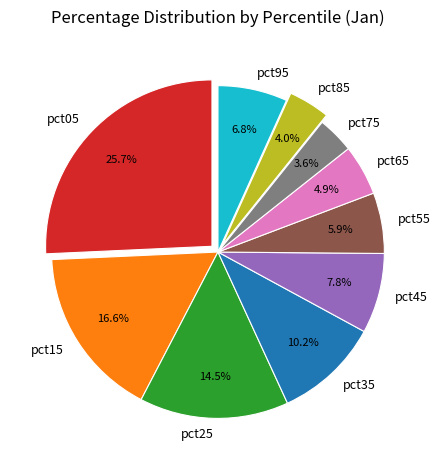

What is the largest slice in the pie chart?

pct05